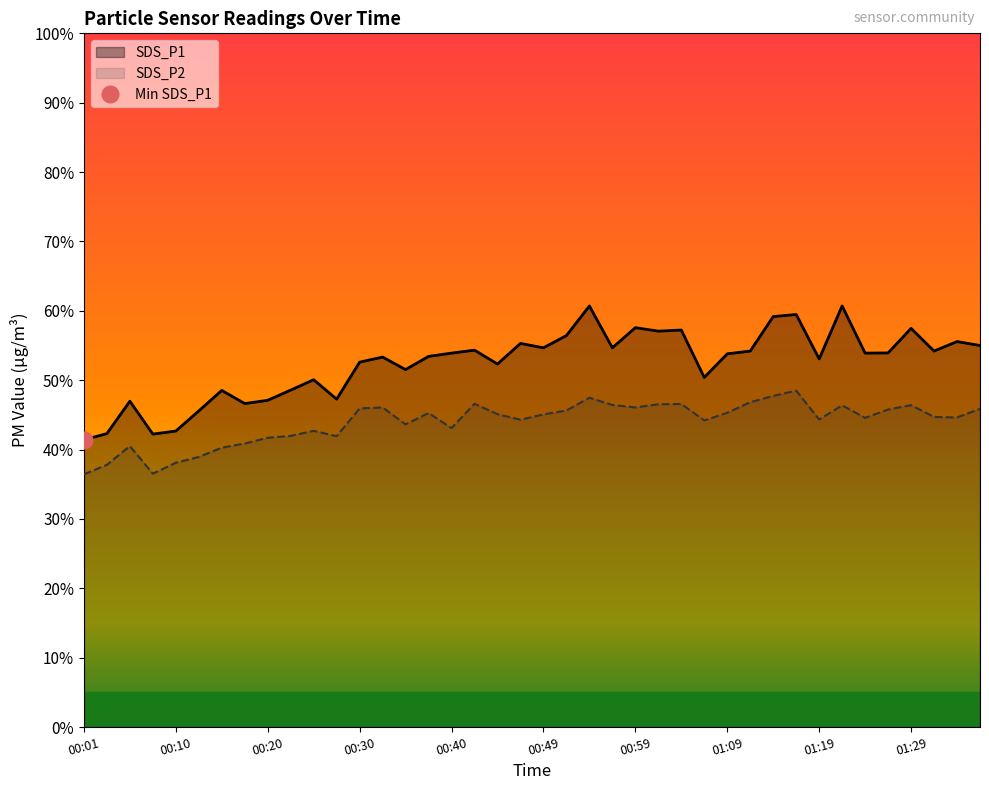

Which series has the largest total across all categories?

SDS_P1